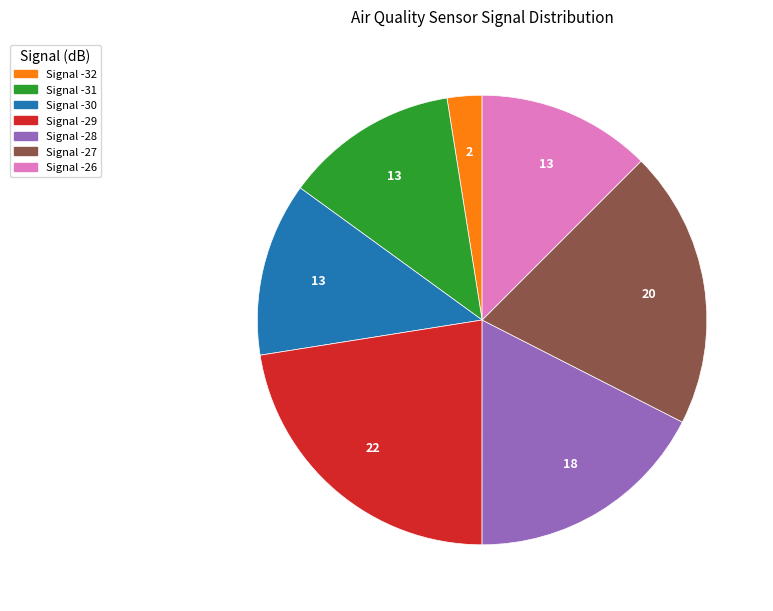

Does any single category account for the majority?

No